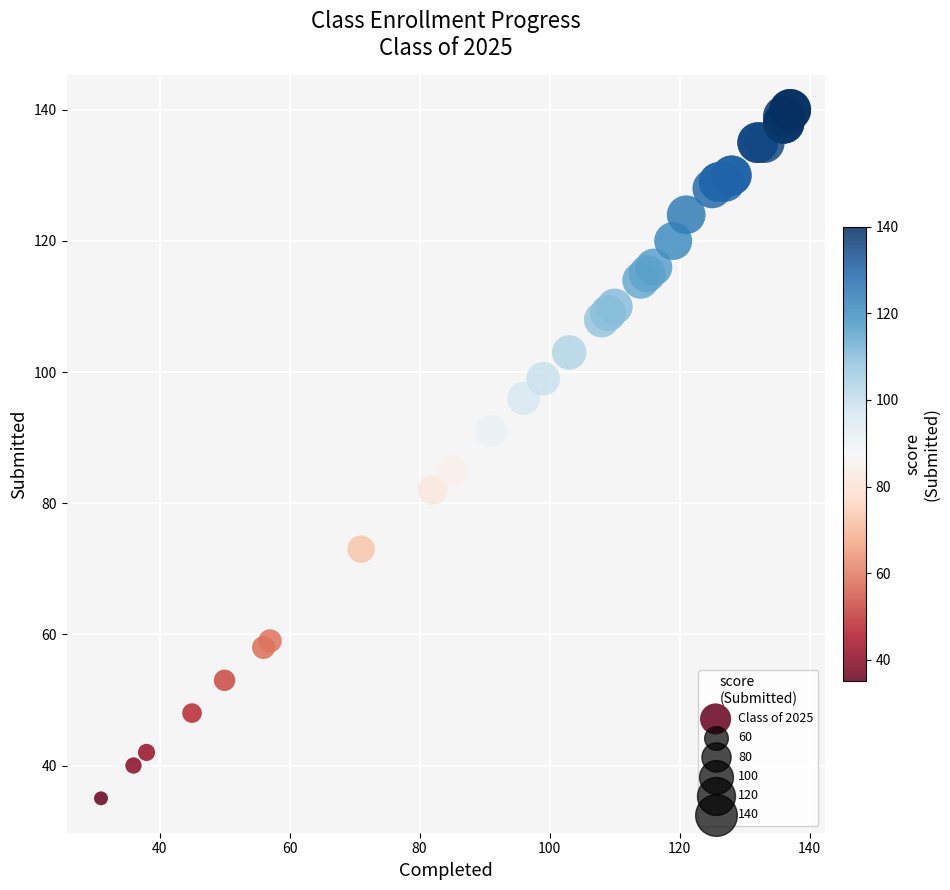

What Y value in the scatter plot is closest to 87?

85